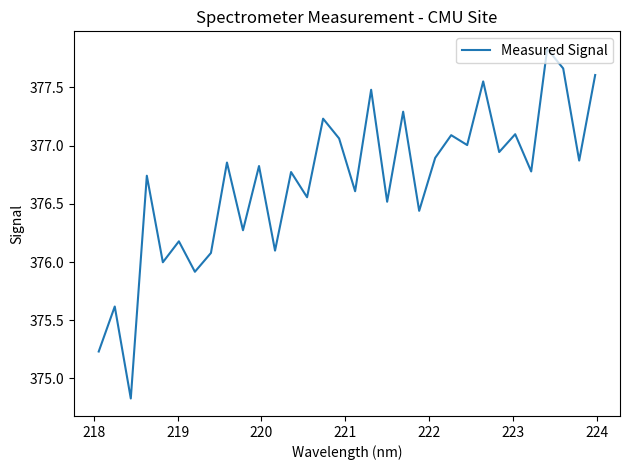

What is the minimum value shown in the chart?

374.8